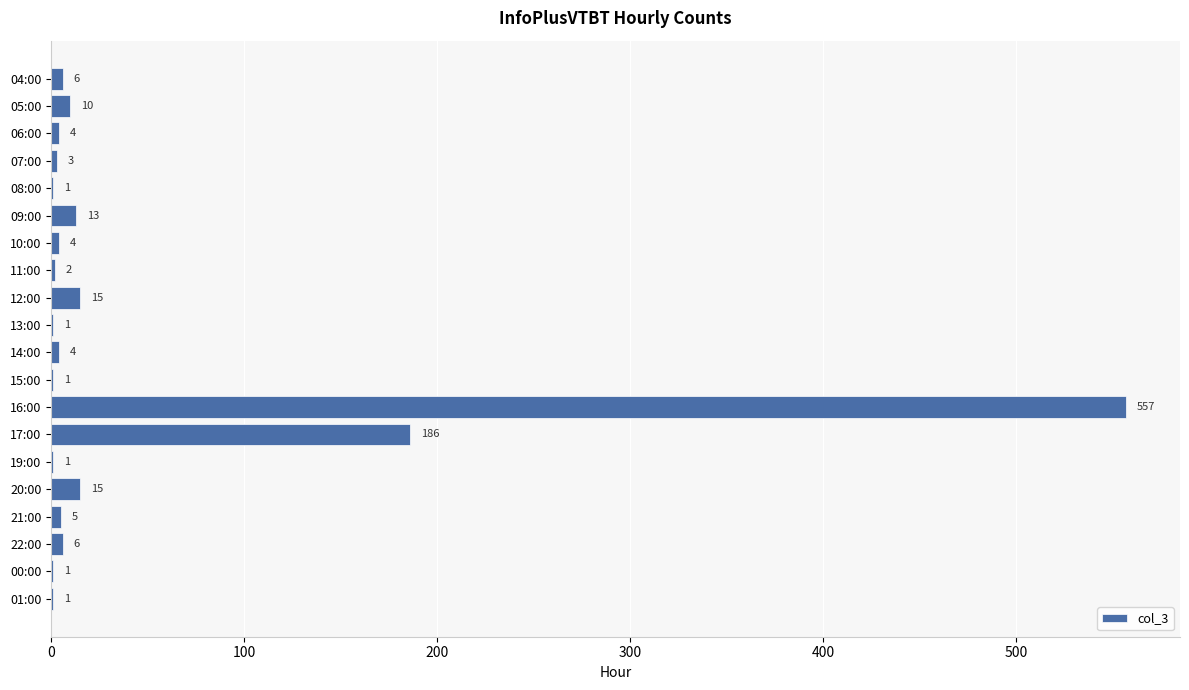

The chart shows a value of 4 at 14:00. True or false?

True